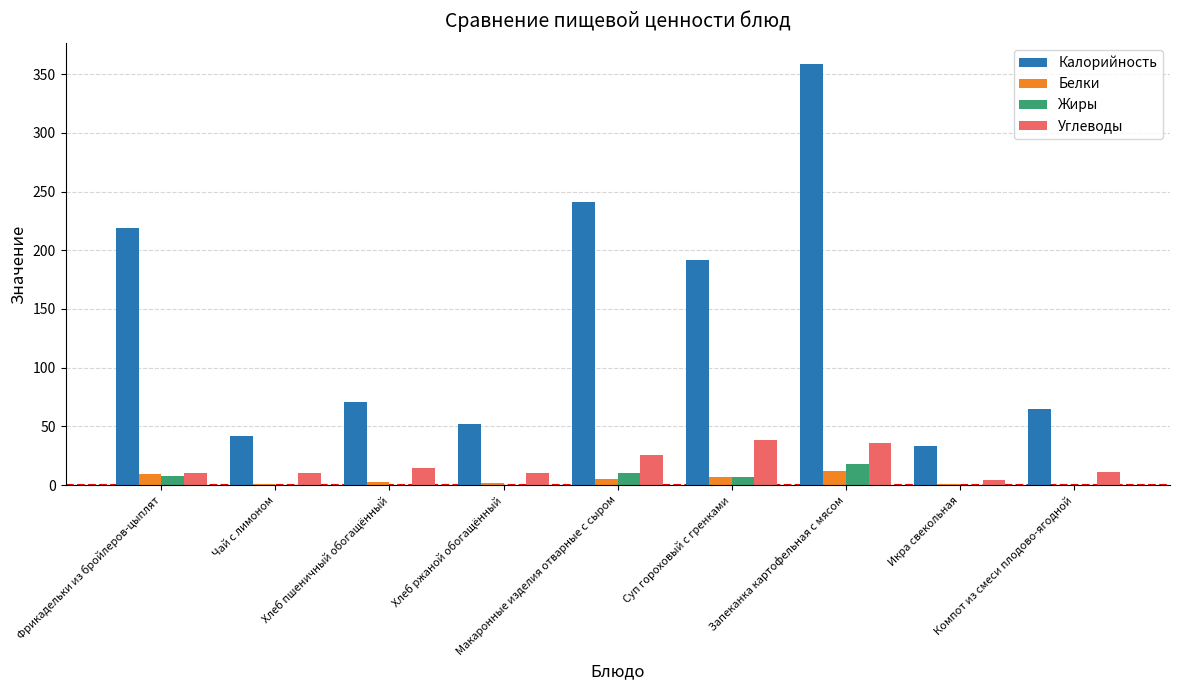

Which series has the largest total across all categories?

Калорийность